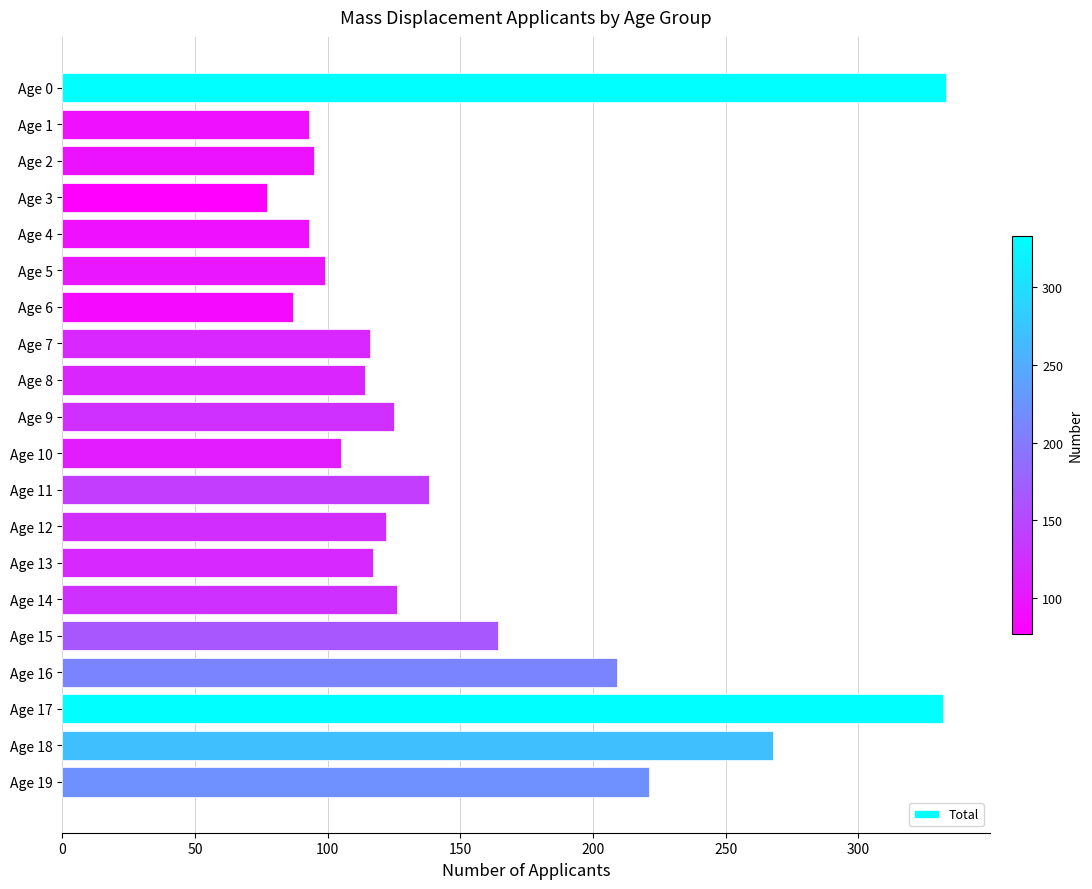

What is the value of the 18th bar from the top?

332